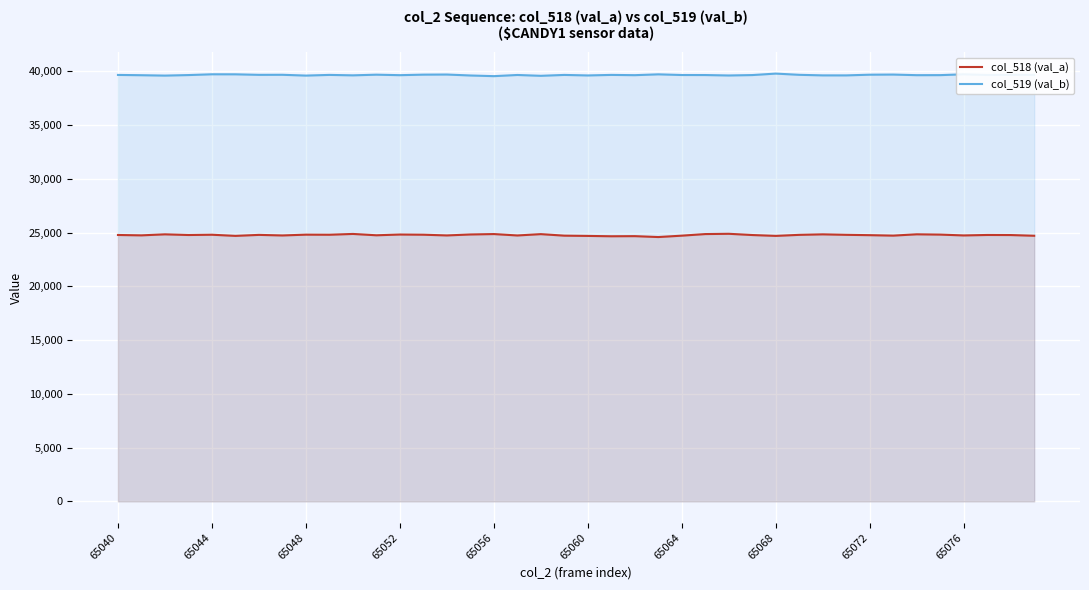

True or false: col_518 (val_a) has more than 2 points higher than both neighbors.

True